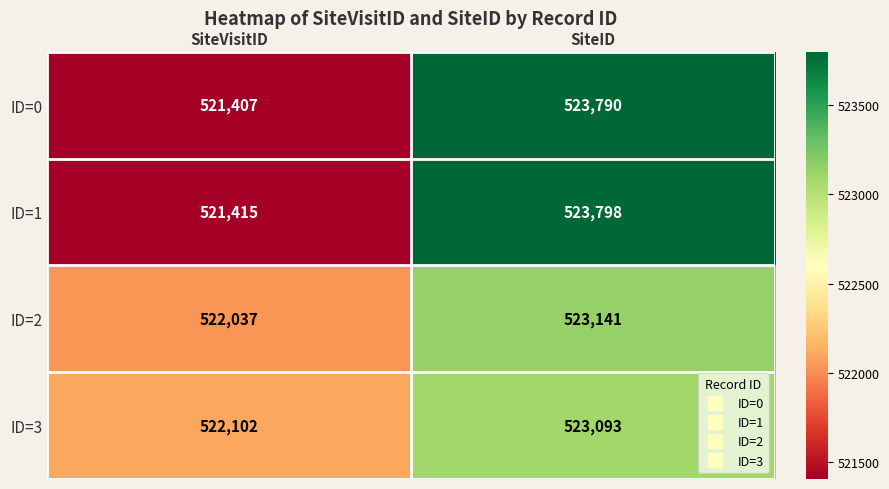

At which category does the chart reach its minimum across all series?

SiteVisitID